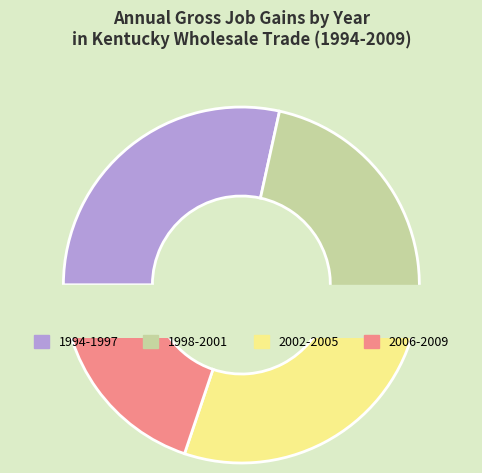

Between 2000 and 1996, which is larger?

1996